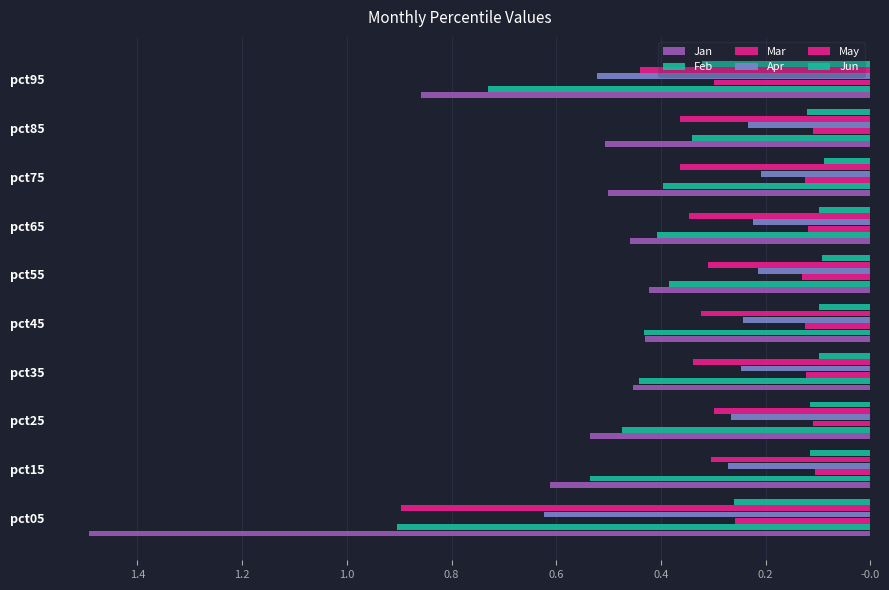

Which series has the largest range (max minus min)?

Jan